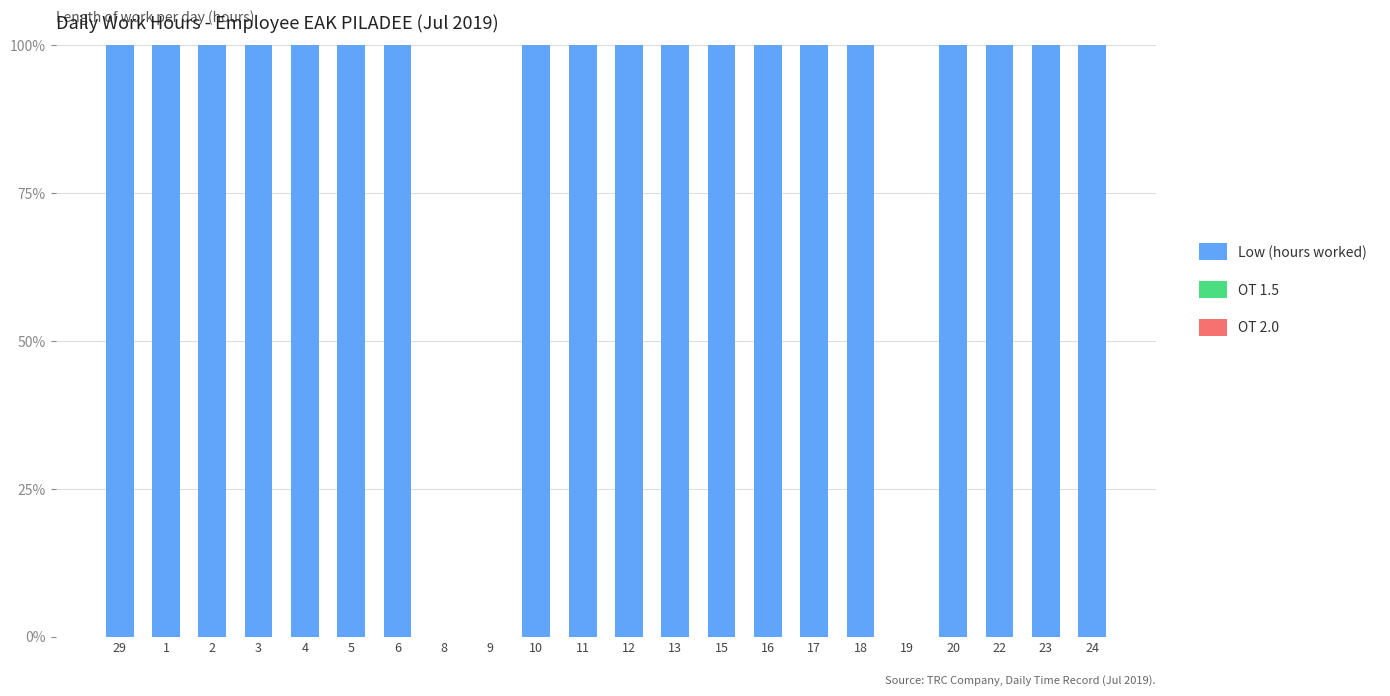

The chart shows a value of 43 at 18. True or false?

False